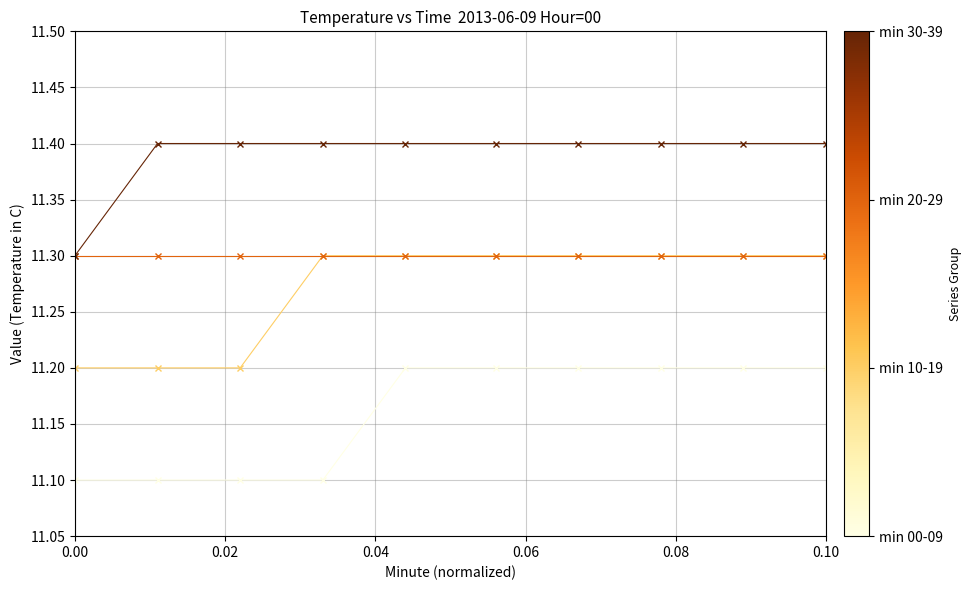

What is the maximum value shown in the chart?

11.4